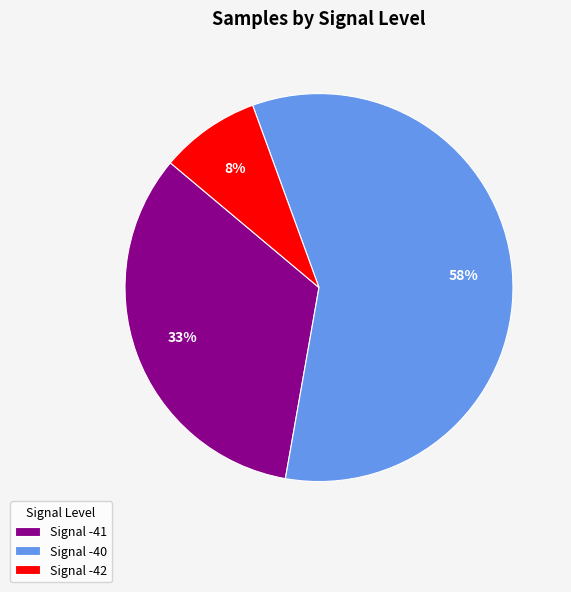

Which has a higher value, Signal -40 or Signal -42?

Signal -40